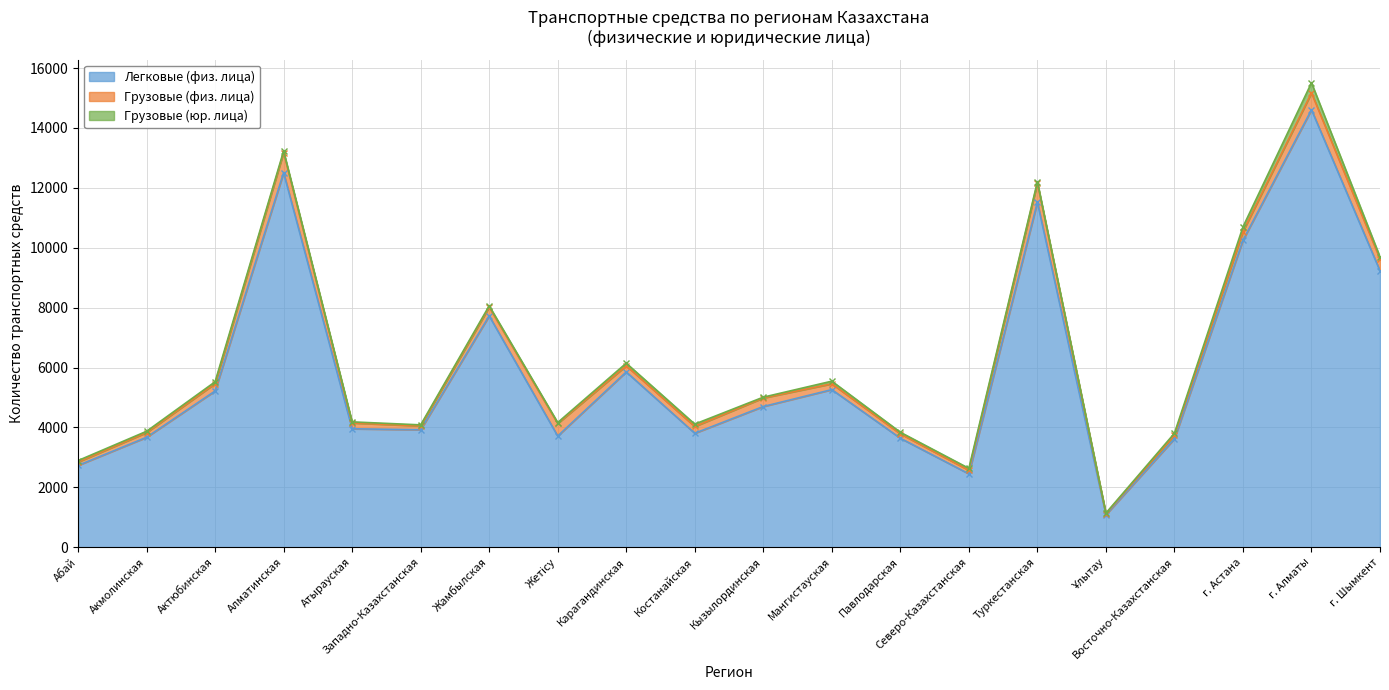

Which series has the widest spread of values?

Легковые (физ. лица)